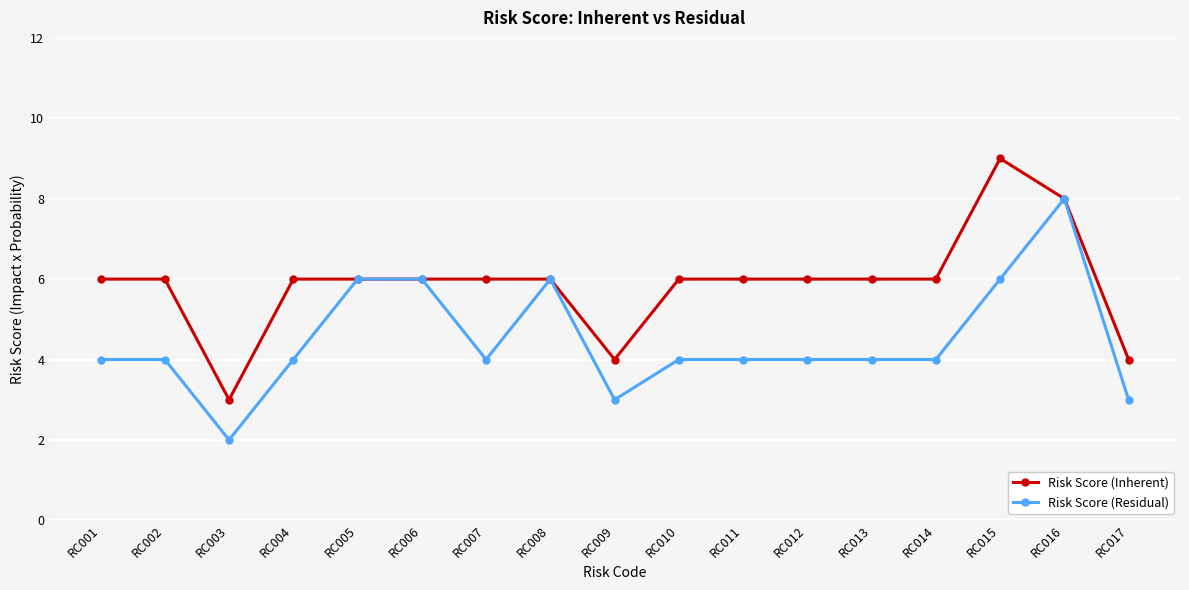

Which series changed the most between RC003 and RC014?

Risk Score (Inherent)